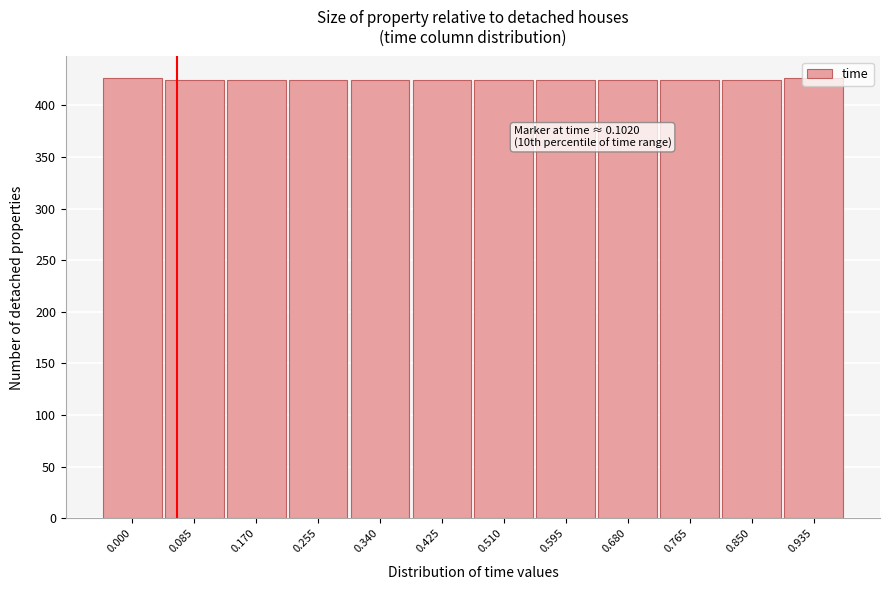

What is the sum of the values at 0.085 and 0.000?

851